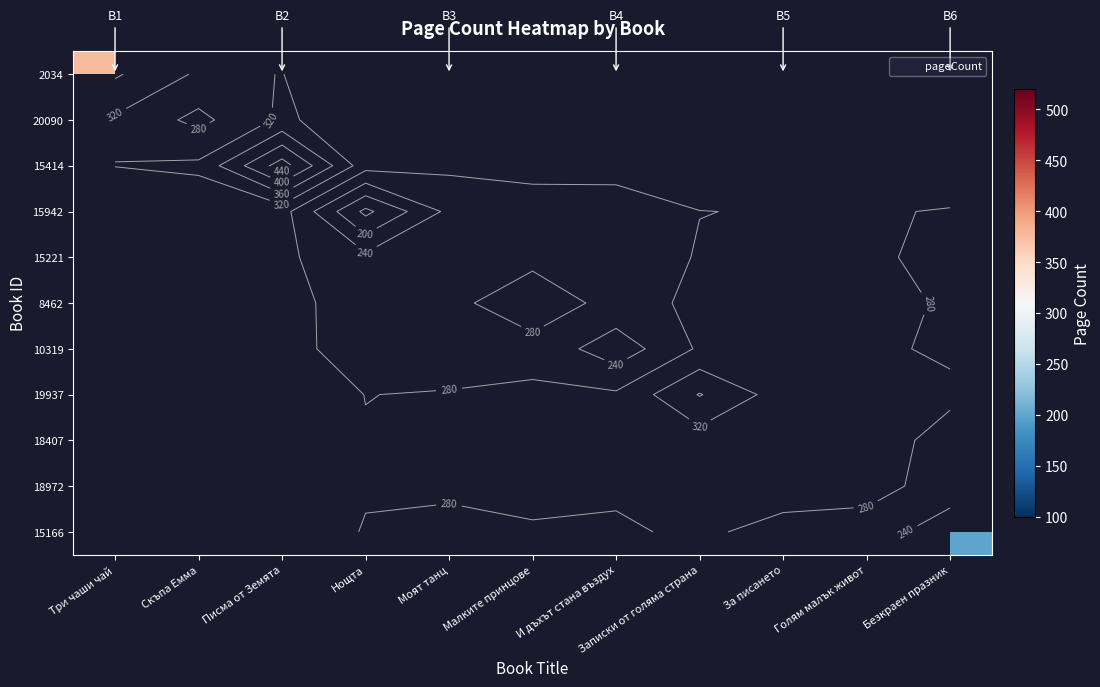

At Малките принцове, list the series in order from largest to smallest.

2034, 20090, 15414, 15942, 15221, 8462, 10319, 19937, 18407, 18972, 15166